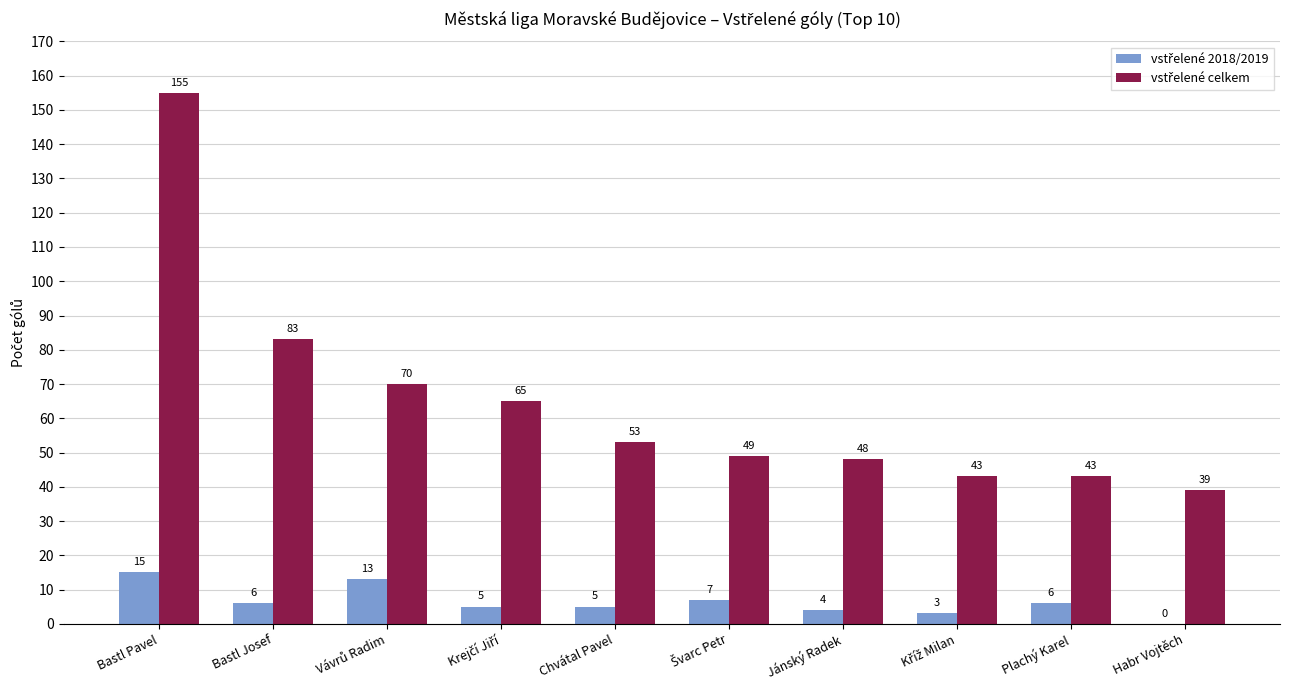

What is the total value across all series at Chvátal Pavel?

58